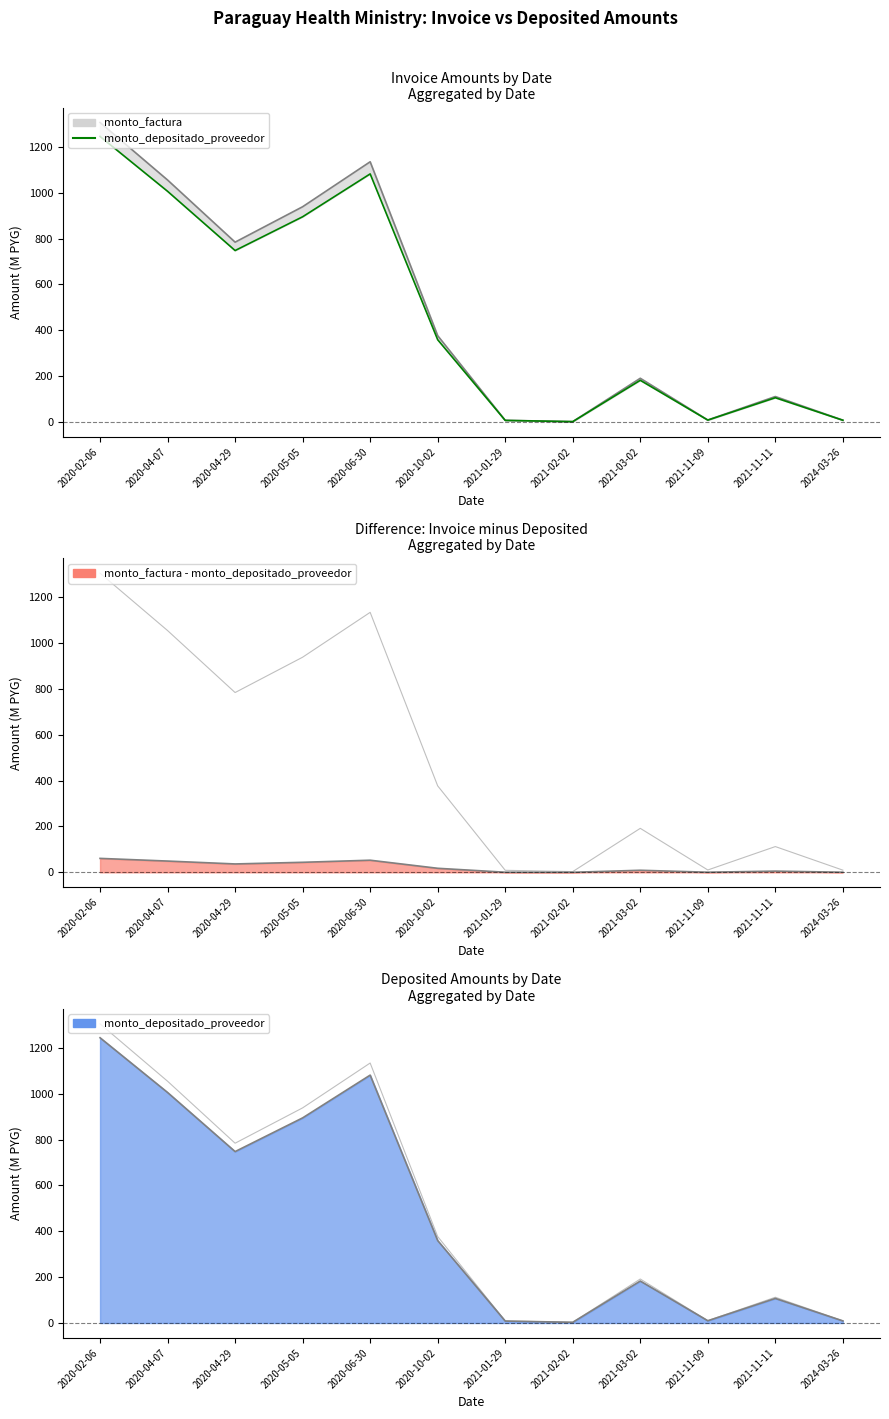

Reading left to right, what are all the values shown in this chart?

2020-02-06=1244.2	2020-04-07=1005.5	2020-04-29=747.7	2020-05-05=894.7	2020-06-30=1081.2	2020-10-02=359.5	2021-01-29=8.4	2021-02-02=3.0	2021-03-02=182.9	2021-11-09=9.7	2021-11-11=107.1	2024-03-26=9.1